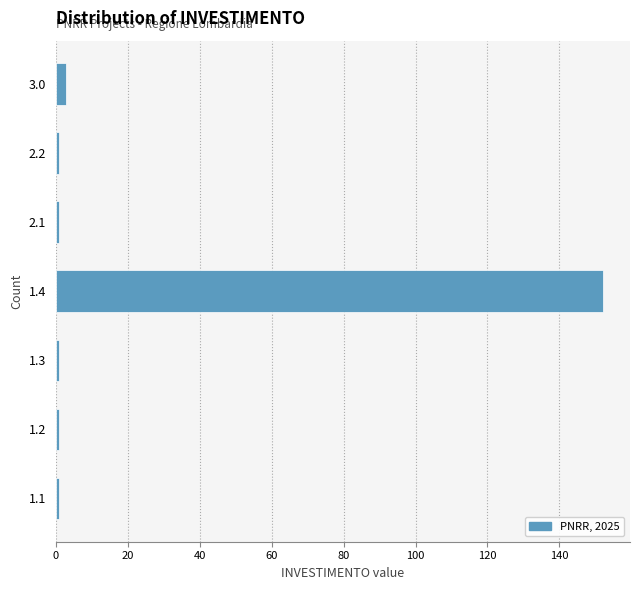

Reading bottom to top, list all the values displayed in this chart.

1	1	1	152	1	1	3